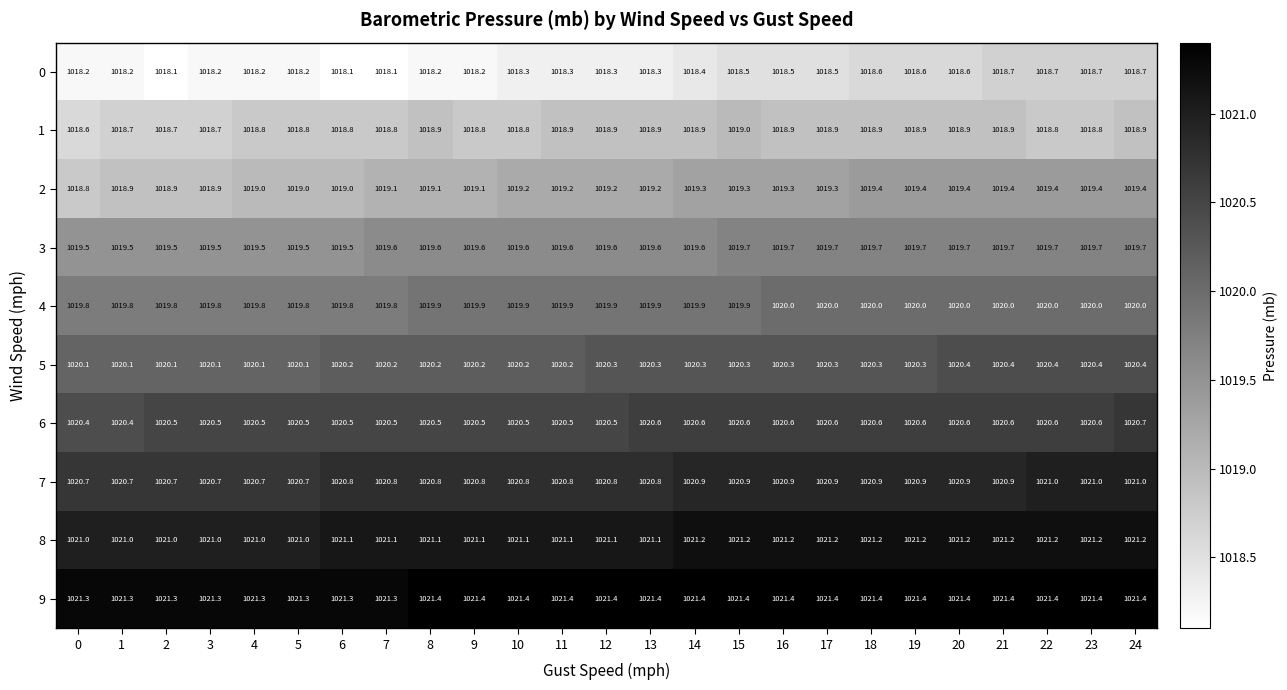

What is the difference between the highest and lowest values at 18?

2.8